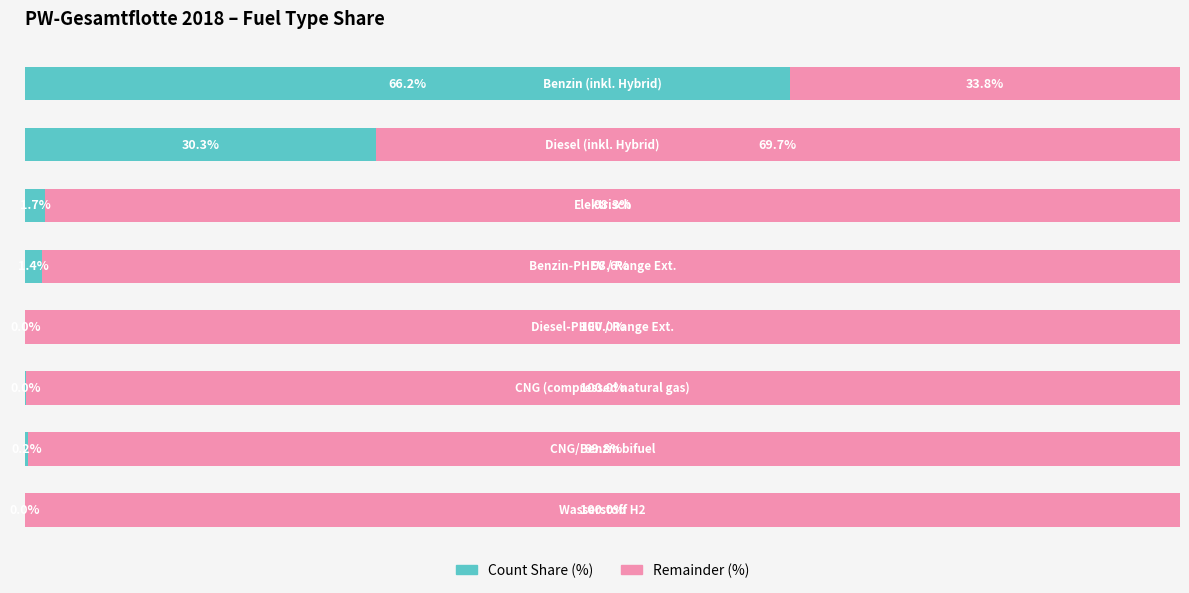

Which series has the widest spread of values?

Count Share (%)